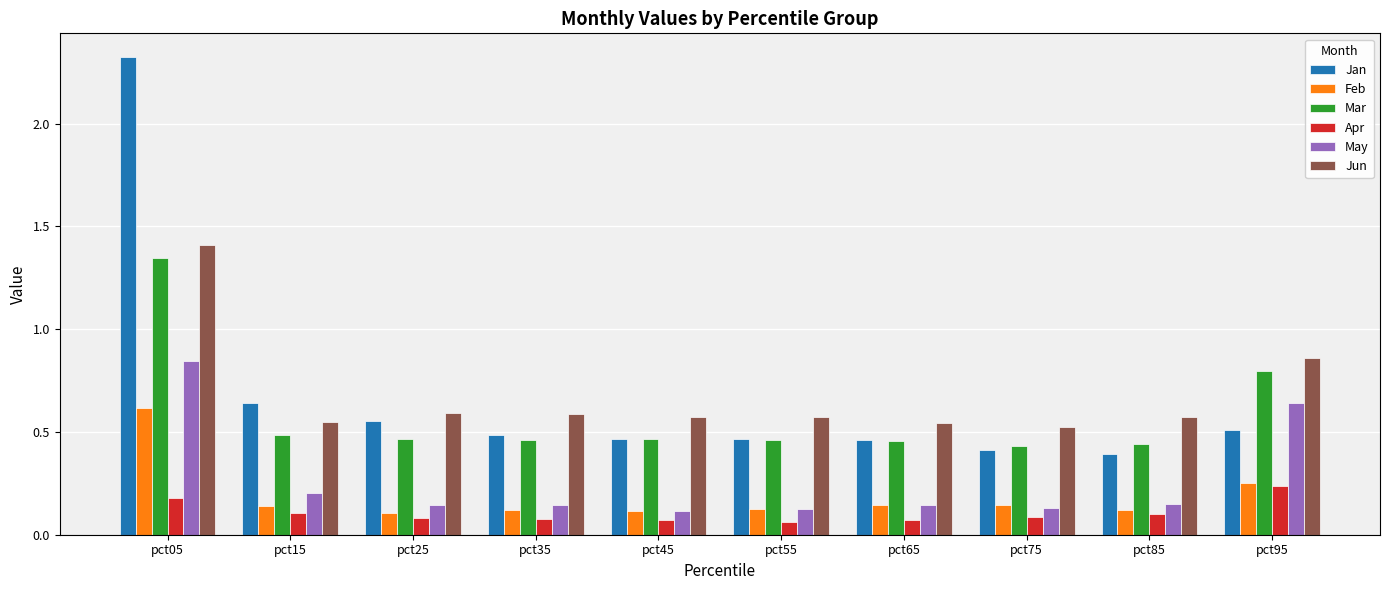

At which category is the sum across all series the highest?

pct05